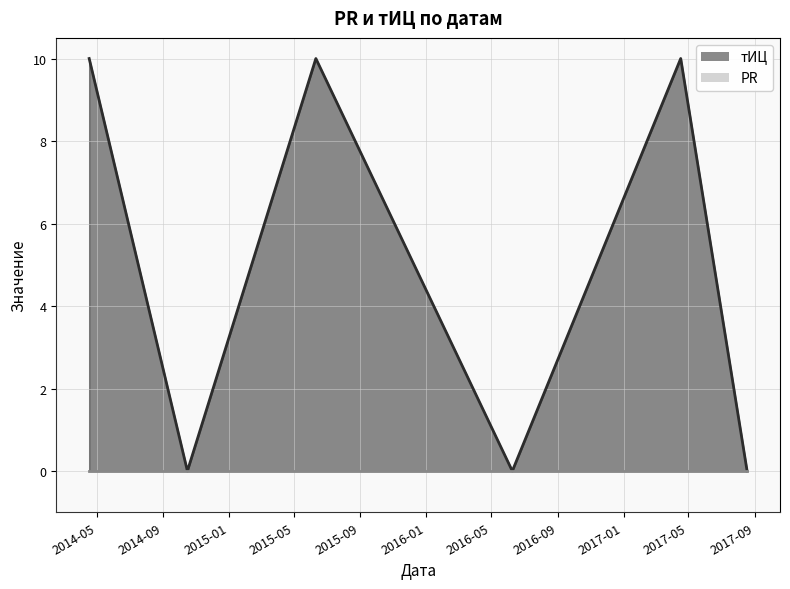

How many data points does each series have?

6